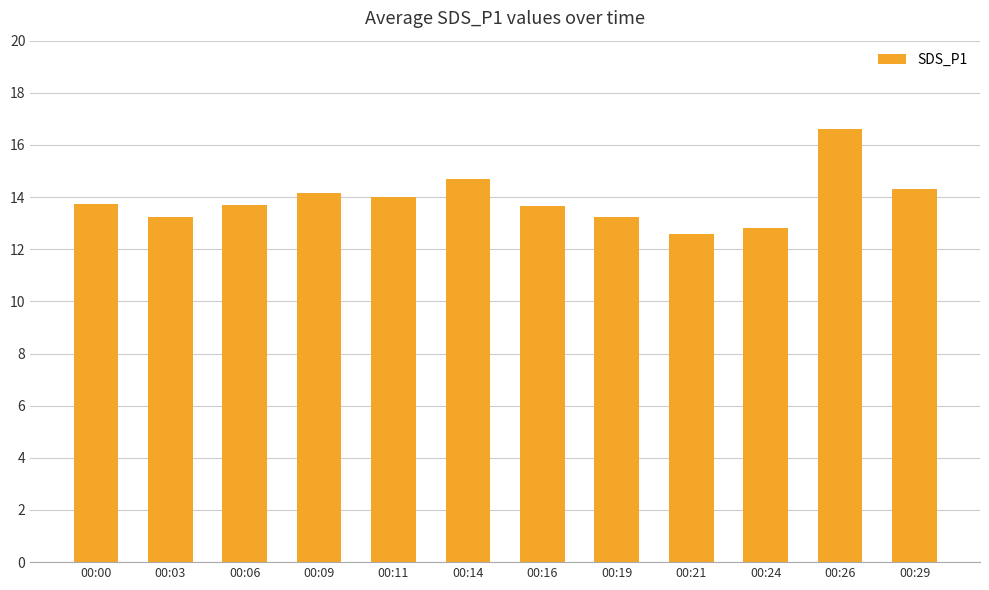

True or false: the data shows 13.2 at 00:03.

True